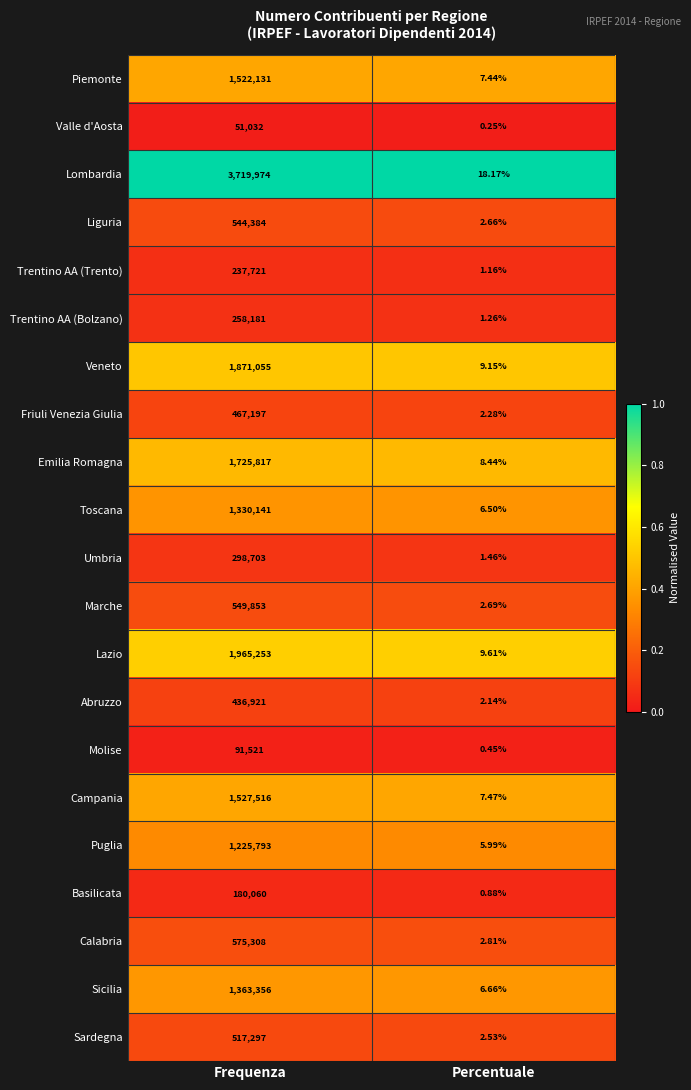

Rank the series by their maximum value, from highest to lowest.

Lombardia, Lazio, Veneto, Emilia Romagna, Campania, Piemonte, Sicilia, Toscana, Puglia, Calabria, Marche, Liguria, Sardegna, Friuli Venezia Giulia, Abruzzo, Umbria, Trentino AA (Bolzano), Trentino AA (Trento), Basilicata, Molise, Valle d'Aosta